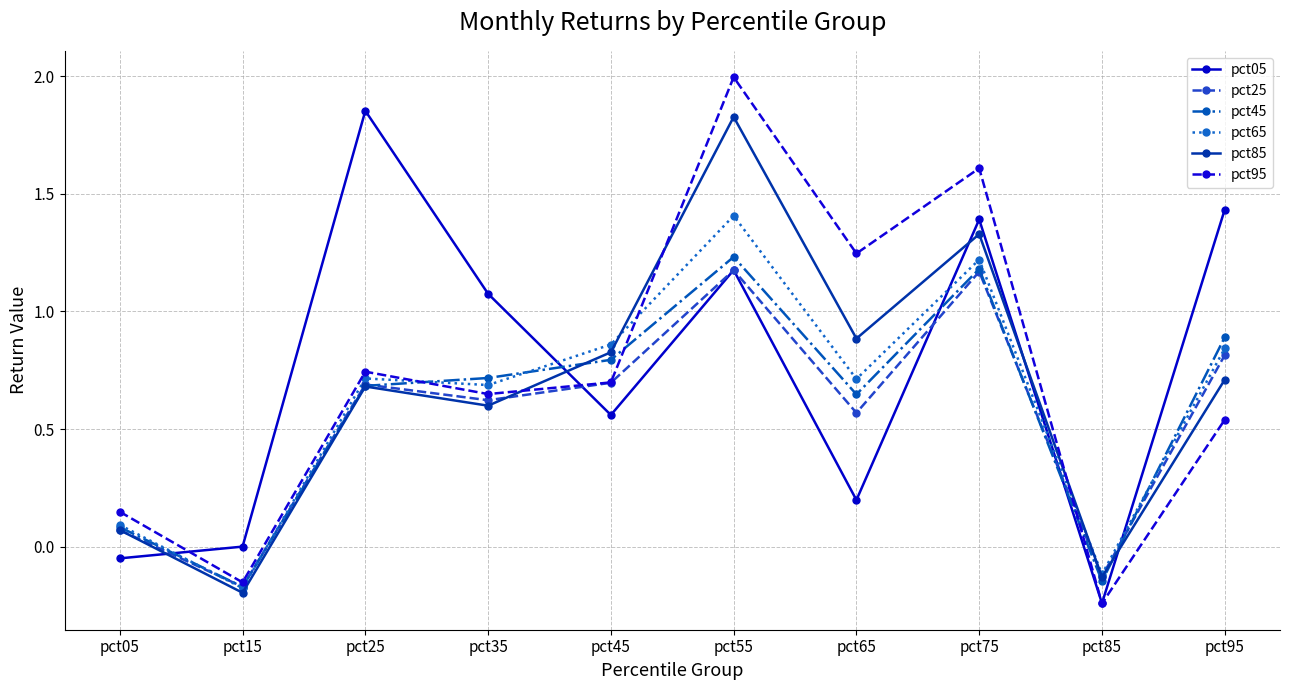

How many distinct data groups are displayed?

6